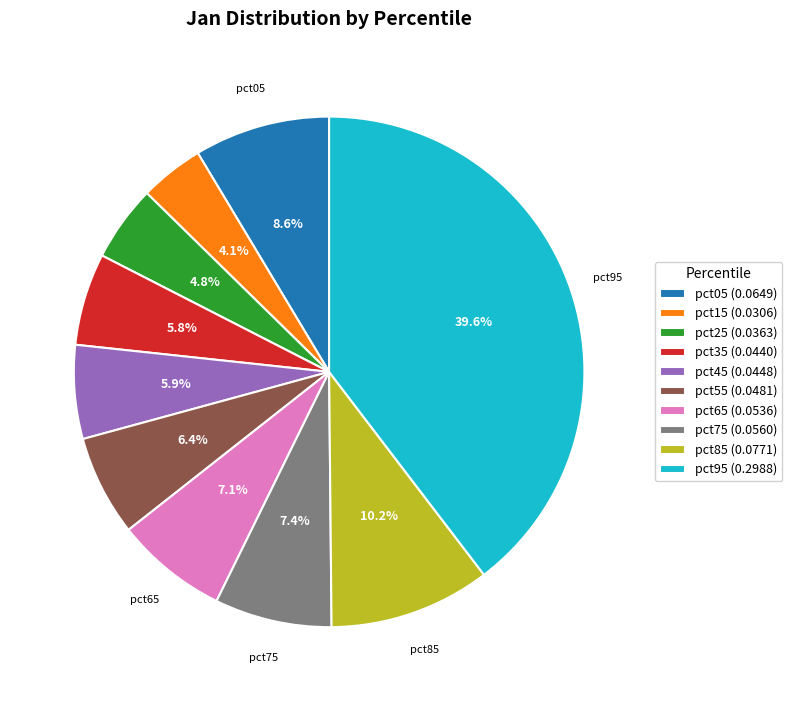

Does any single category account for the majority?

No